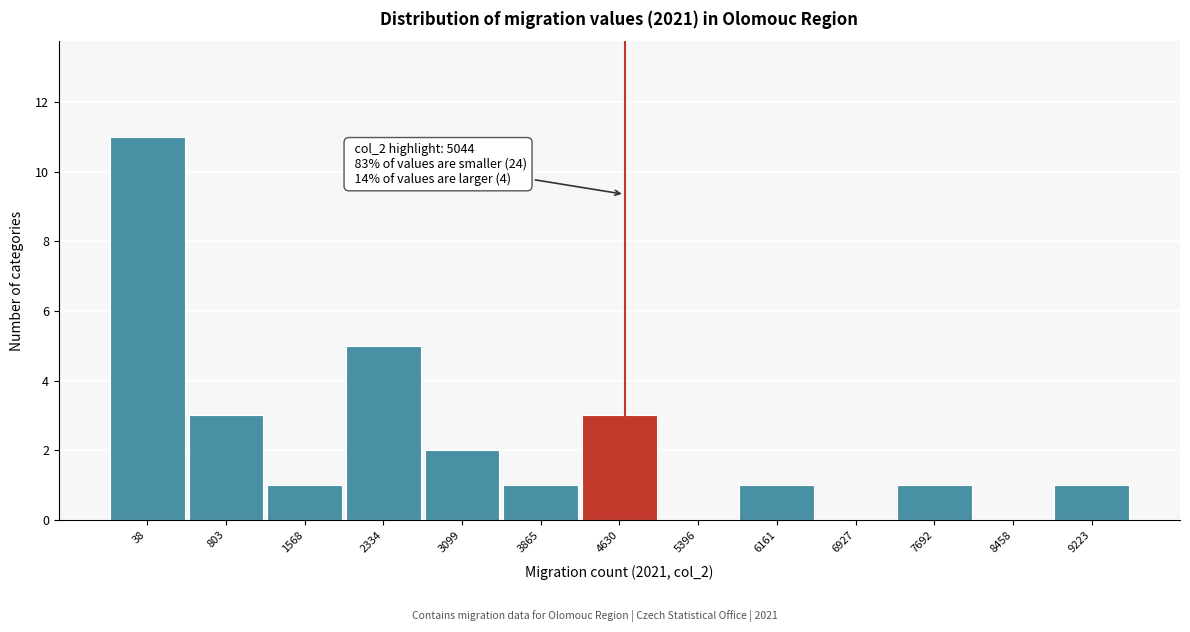

Reading left to right, list all the values displayed in this chart.

38=11	803=3	1568=1	2334=5	3099=2	3865=1	4630=3	5396=0	6161=1	6927=0	7692=1	8458=0	9223=1